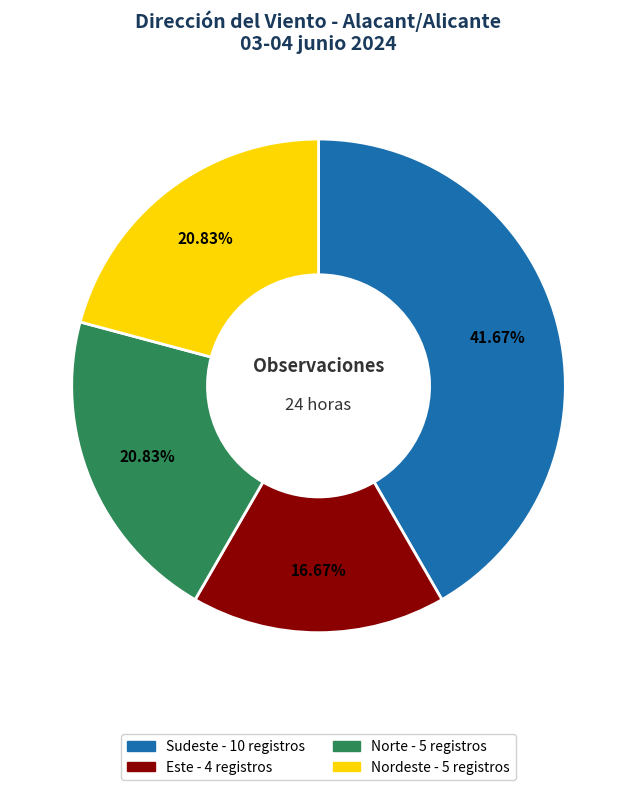

Does any single category account for the majority?

No